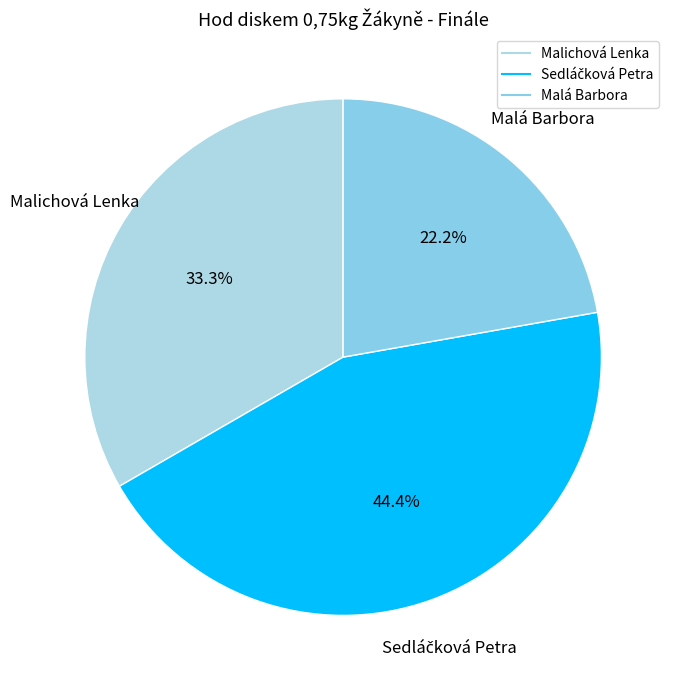

Combined, do Malá Barbora and Malichová Lenka account for over 50%?

Yes